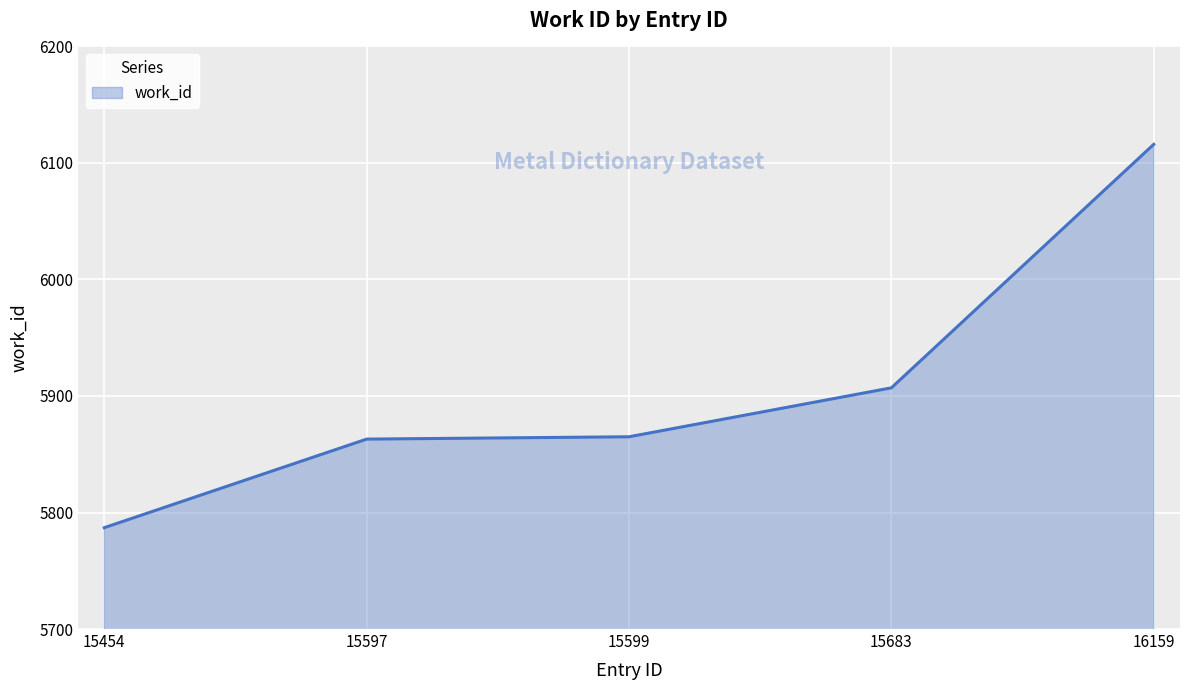

Which category has the highest value across all series?

16159